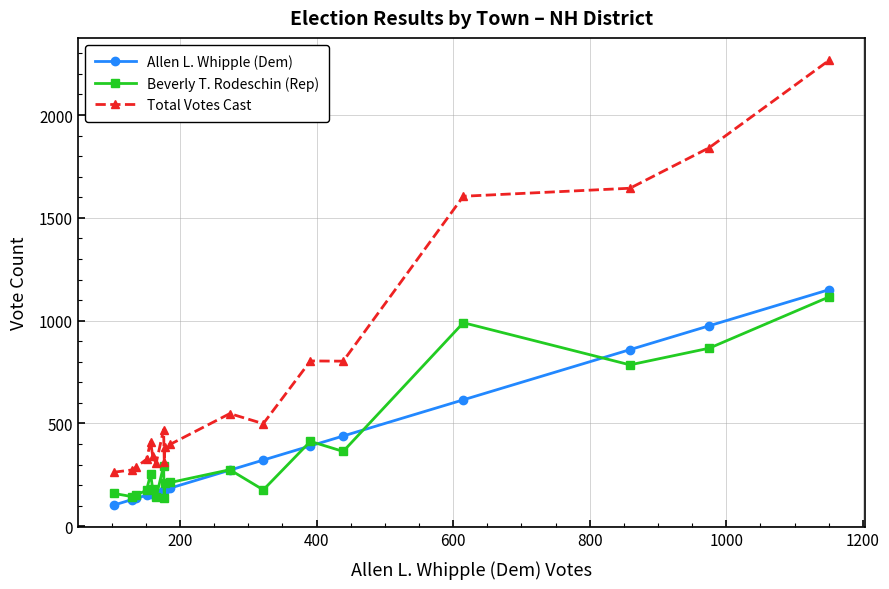

What is the value of the Allen L. Whipple (Dem) point at the 1st from the left?

103